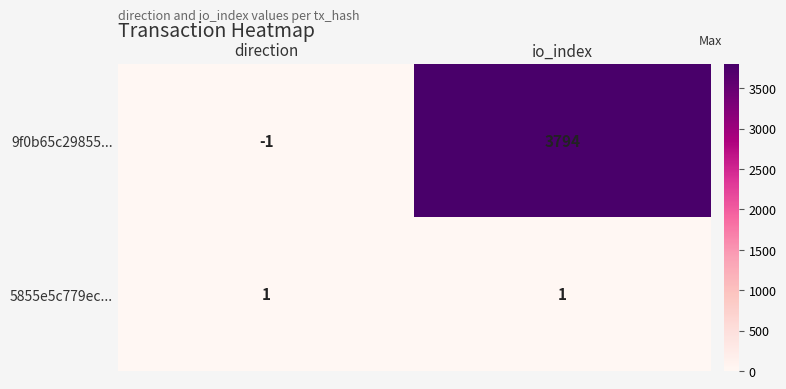

Reading left to right, extract all data points from this chart.

9f0b65c29855...: direction=-1	io_index=3794
5855e5c779ec...: direction=1	io_index=1